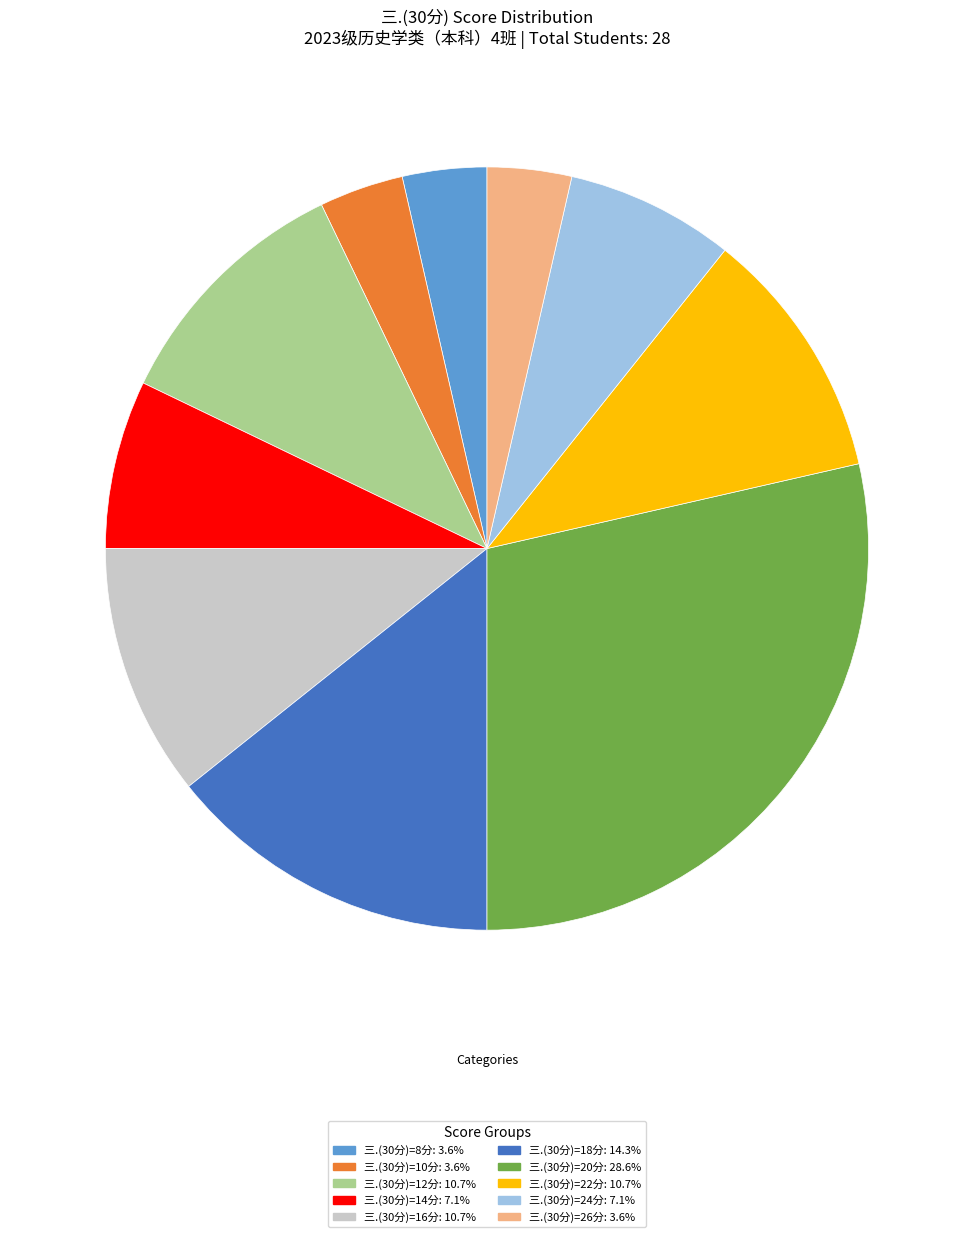

Is the sum of 三.(30分)=24分: 7.1% and 三.(30分)=10分: 3.6% greater than half?

No